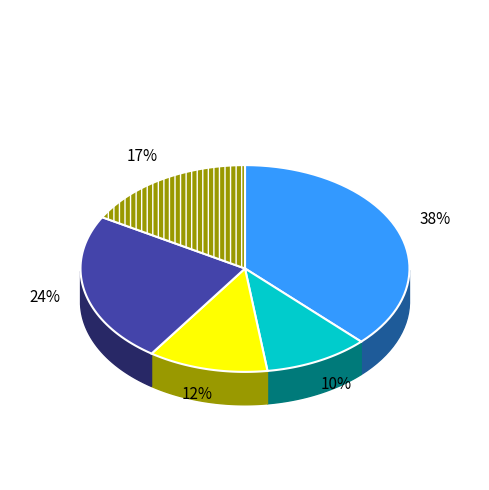

Approximately how many times larger is the value at гор.напиток compared to гор.блюдо?

0.3